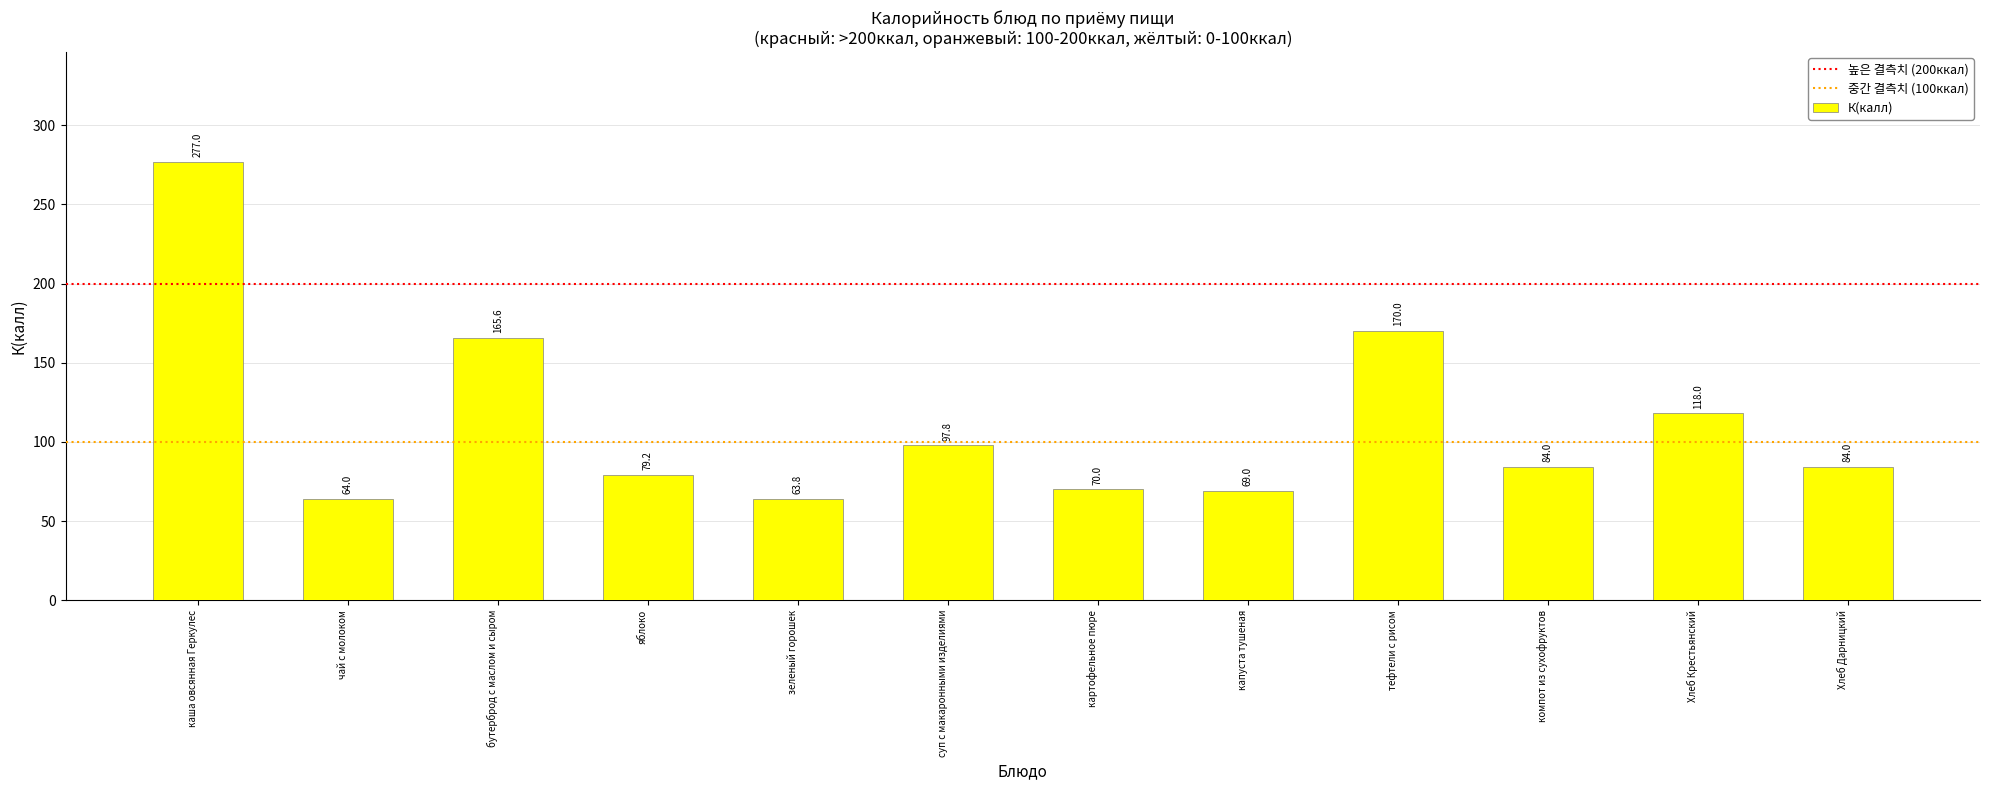

How many bars are there in total?

12